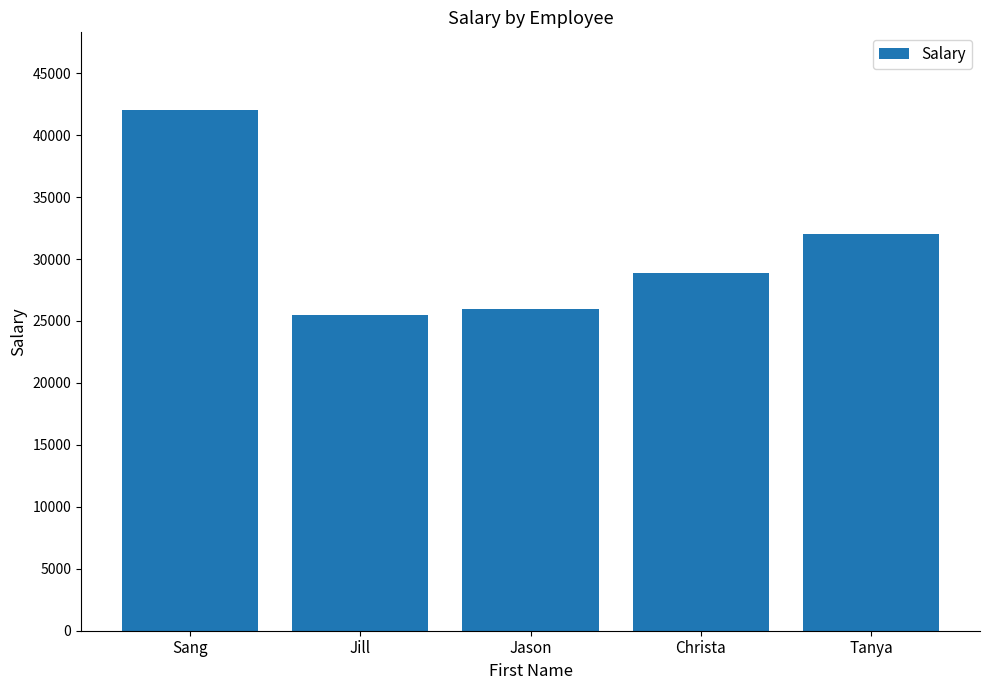

Rank the categories by value from lowest to highest.

Jill, Jason, Christa, Tanya, Sang